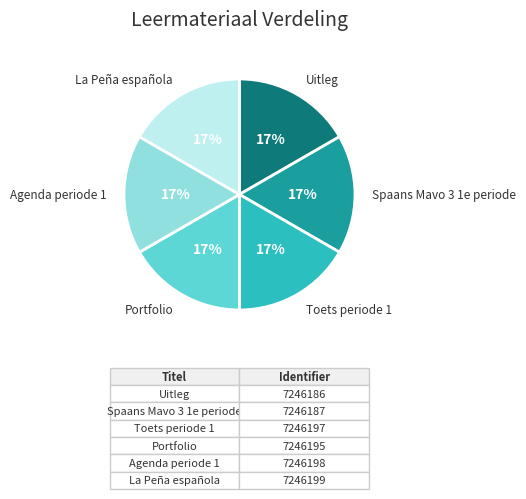

Is the sum of Uitleg and Spaans Mavo 3 1e periode greater than half?

No